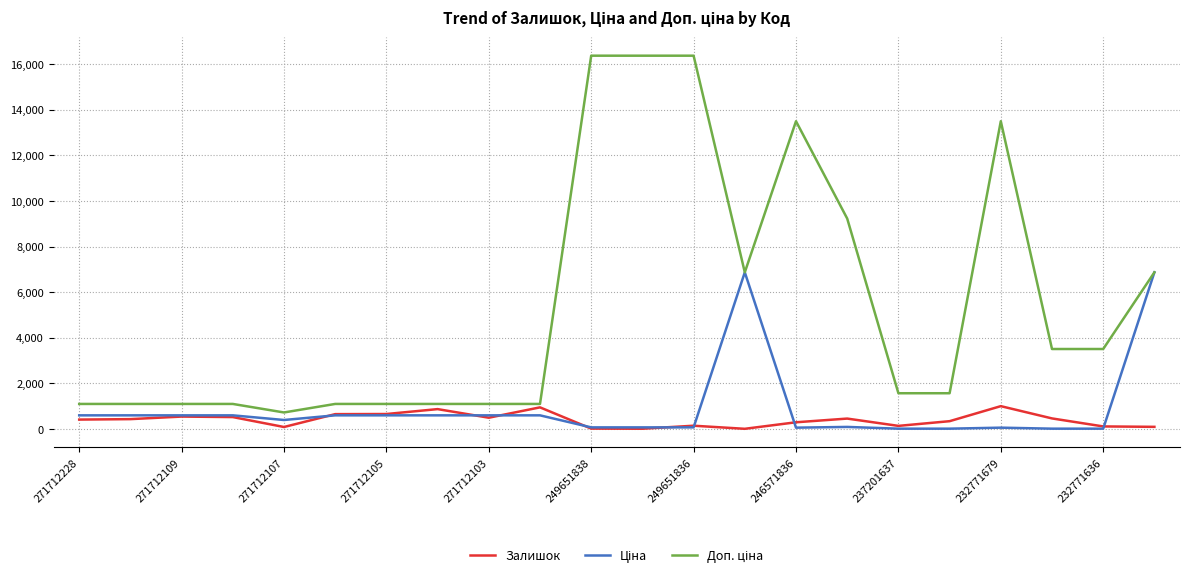

Reading left to right, what are all the values shown in this chart?

Залишок: 414.0	434.0	546.0	524.0	89.0	653.0	658.0	873.0	496.0	950.0	19.0	13.0	145.0	10.0	296.0	458.0	138.0	344.0	1003.0	465.0	114.0	96.0
Ціна: 599.9	599.9	599.9	599.9	395.9	599.9	599.9	599.9	599.9	599.9	72.7	72.7	72.7	6869.4	60.0	92.3	15.7	15.7	60.0	15.6	15.6	6869.4
Доп. ціна: 1100.0	1100.0	1100.0	1100.0	726.0	1100.0	1100.0	1100.0	1100.0	1100.0	16366.5	16366.5	16366.5	6869.4	13493.2	9227.0	1569.0	1569.0	13493.2	3508.0	3508.0	6869.4